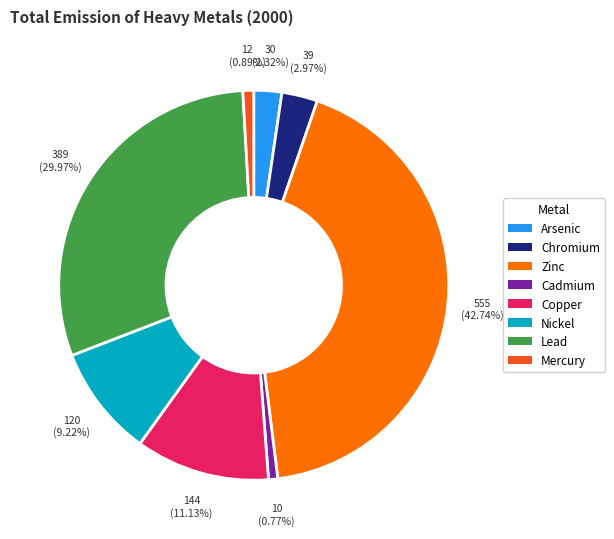

Which category has the biggest portion of the pie?

Zinc